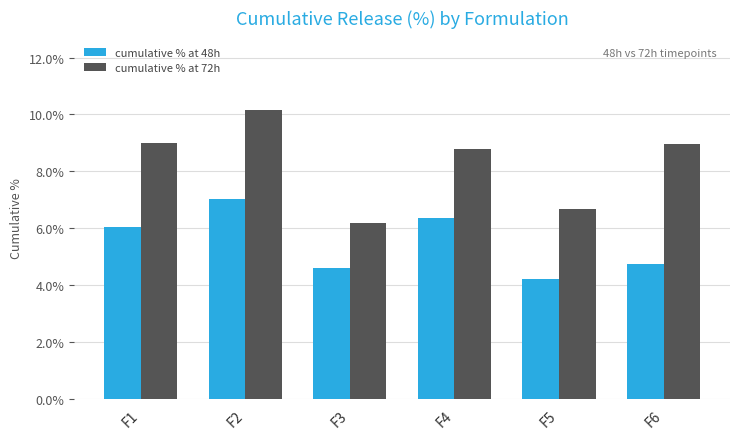

Which label corresponds to the smallest value in the chart?

F5